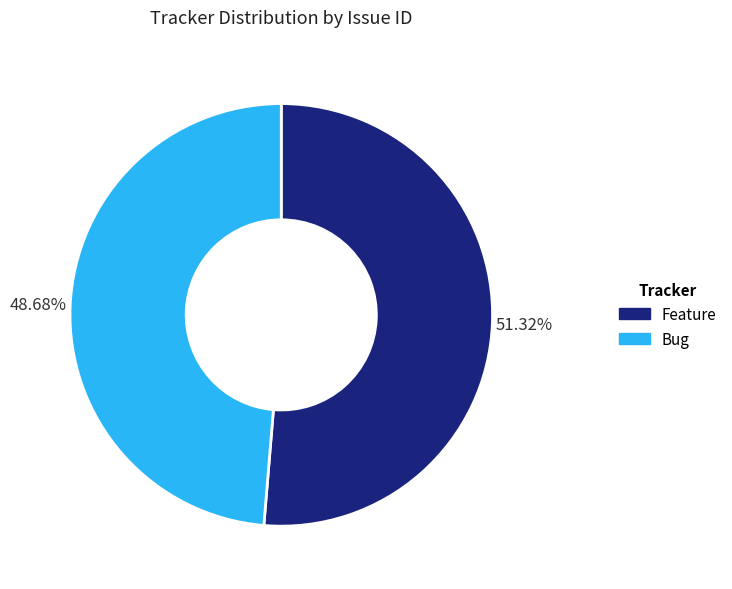

Does Feature represent more than half of the total?

Yes